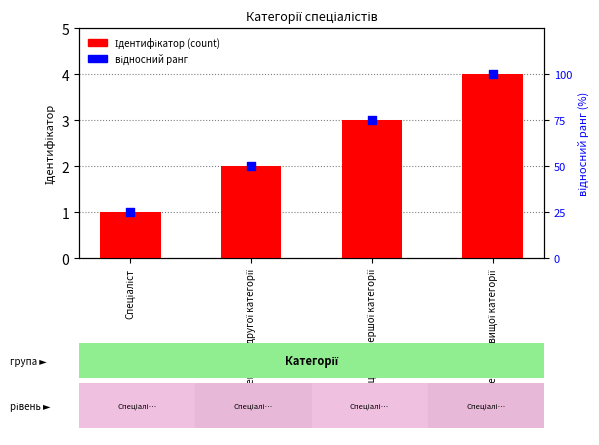

Is the value of відносний ранг at Спеціаліст вищої категорії greater than the value of Ідентифікатор at Спеціаліст?

Yes